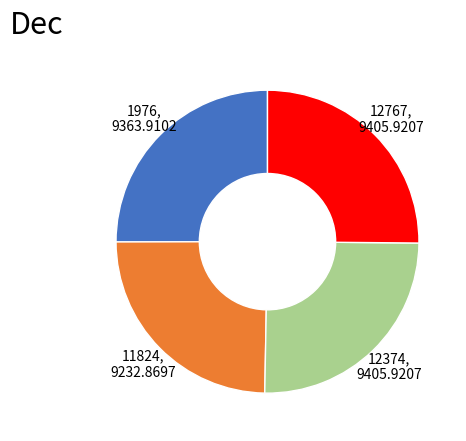

The 12767 slice represents 25% of the pie. True or false?

True